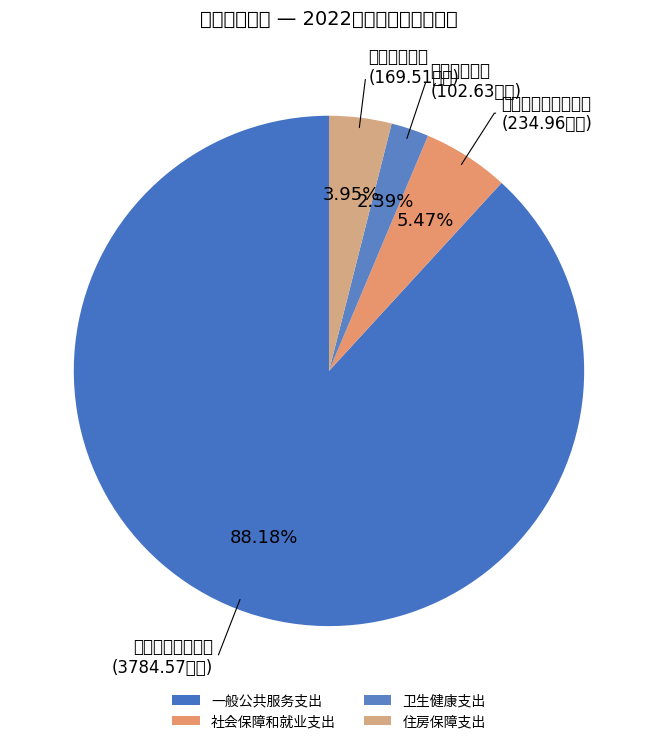

Is the sum of 住房保障支出 and 社会保障和就业支出 greater than half?

No